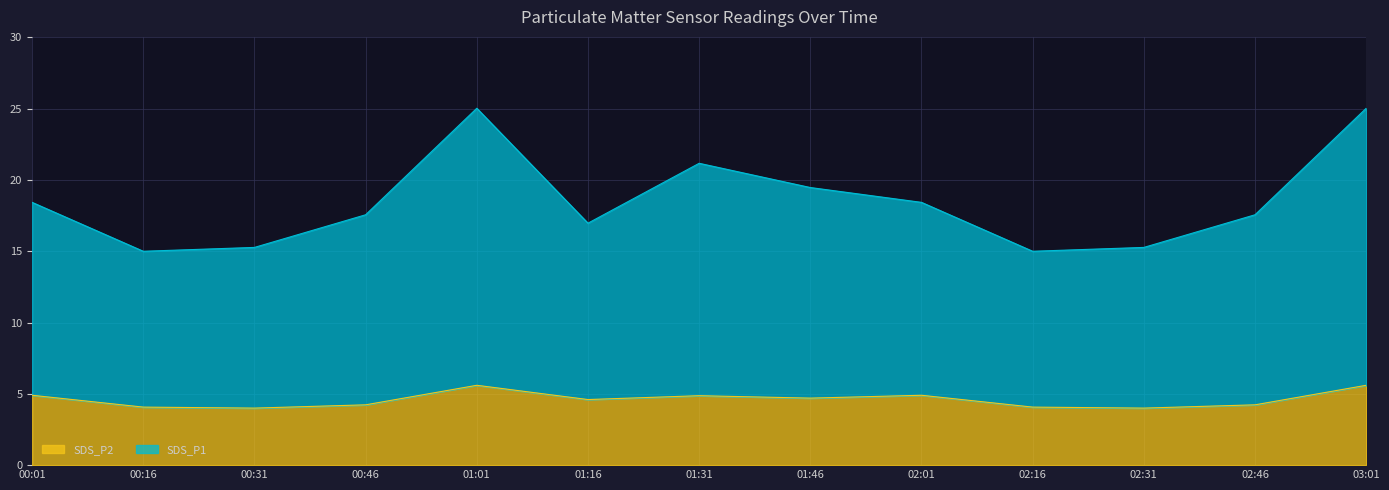

At which label does SDS_P1 reach its minimum?

00:16